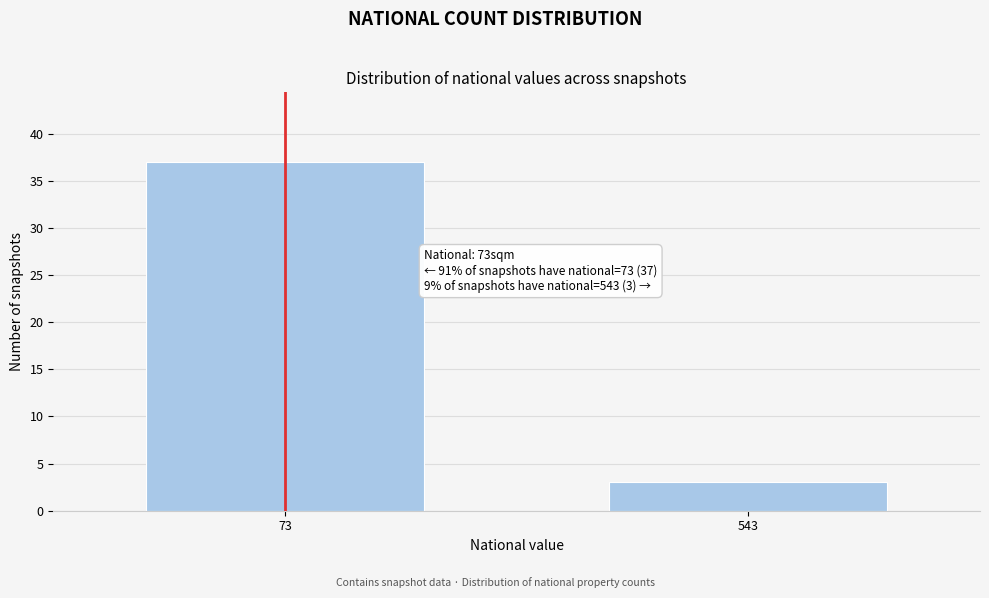

Reading right to left, what are all the values shown in this chart?

543=3	73=37